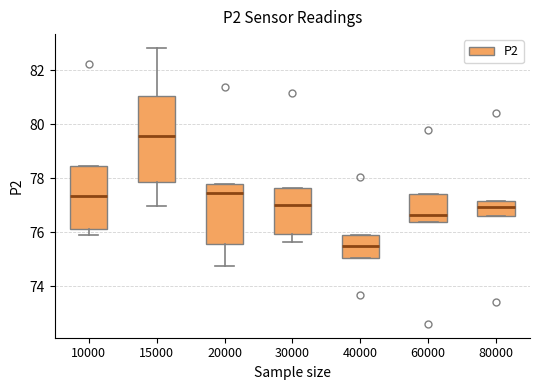

Which box is the tallest, from its lower edge to its upper edge?

15000